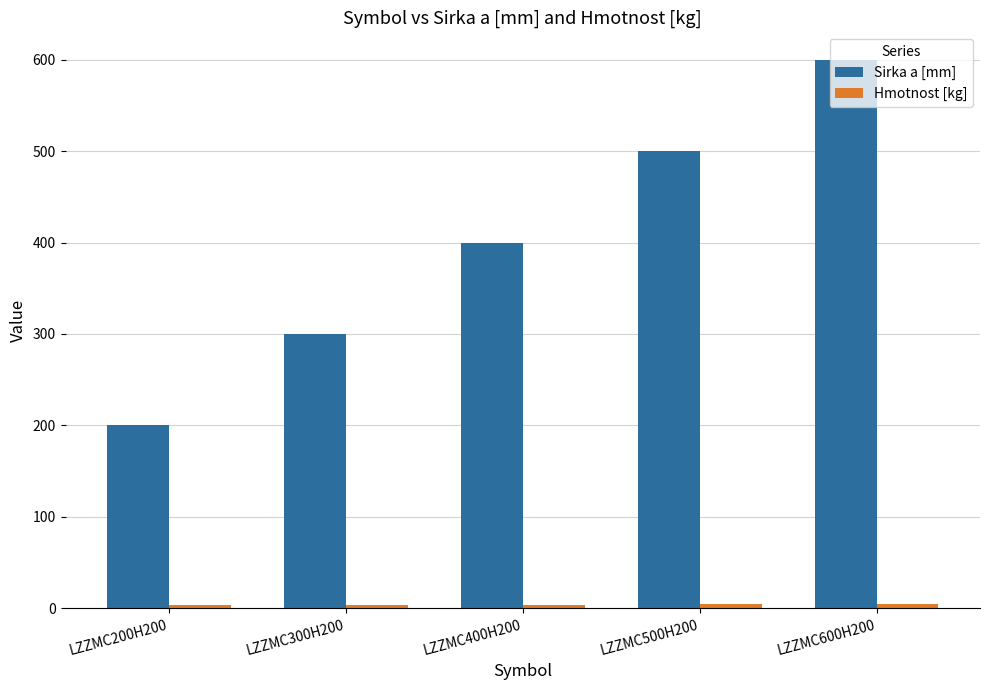

Is it true that Sirka a [mm] equals 258.6 at LZZMC400H200?

False